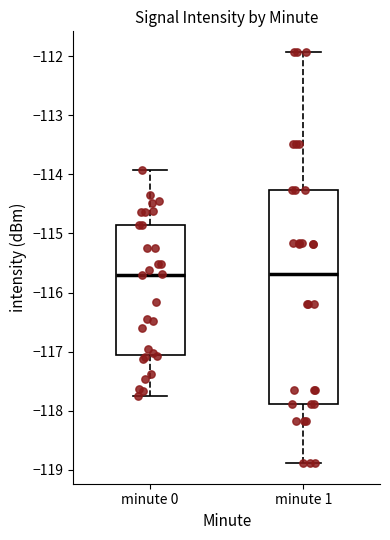

Where does the median line of the box for minute 1 sit on the y-axis? The values are not printed on the chart, so give them approximately, as read against the axis.

-115.7